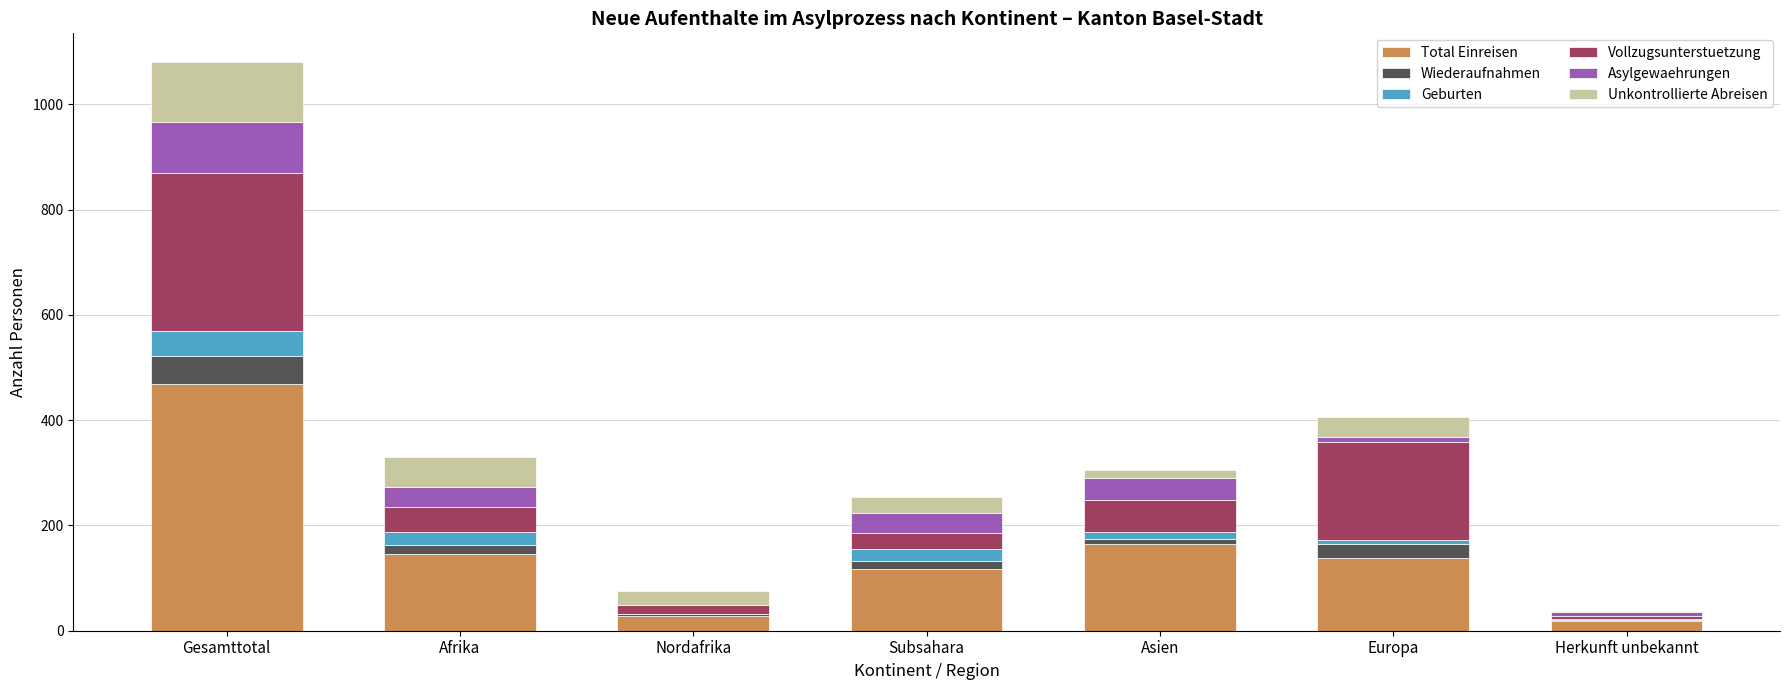

Which category has the highest value in the Total Einreisen series?

Gesamttotal